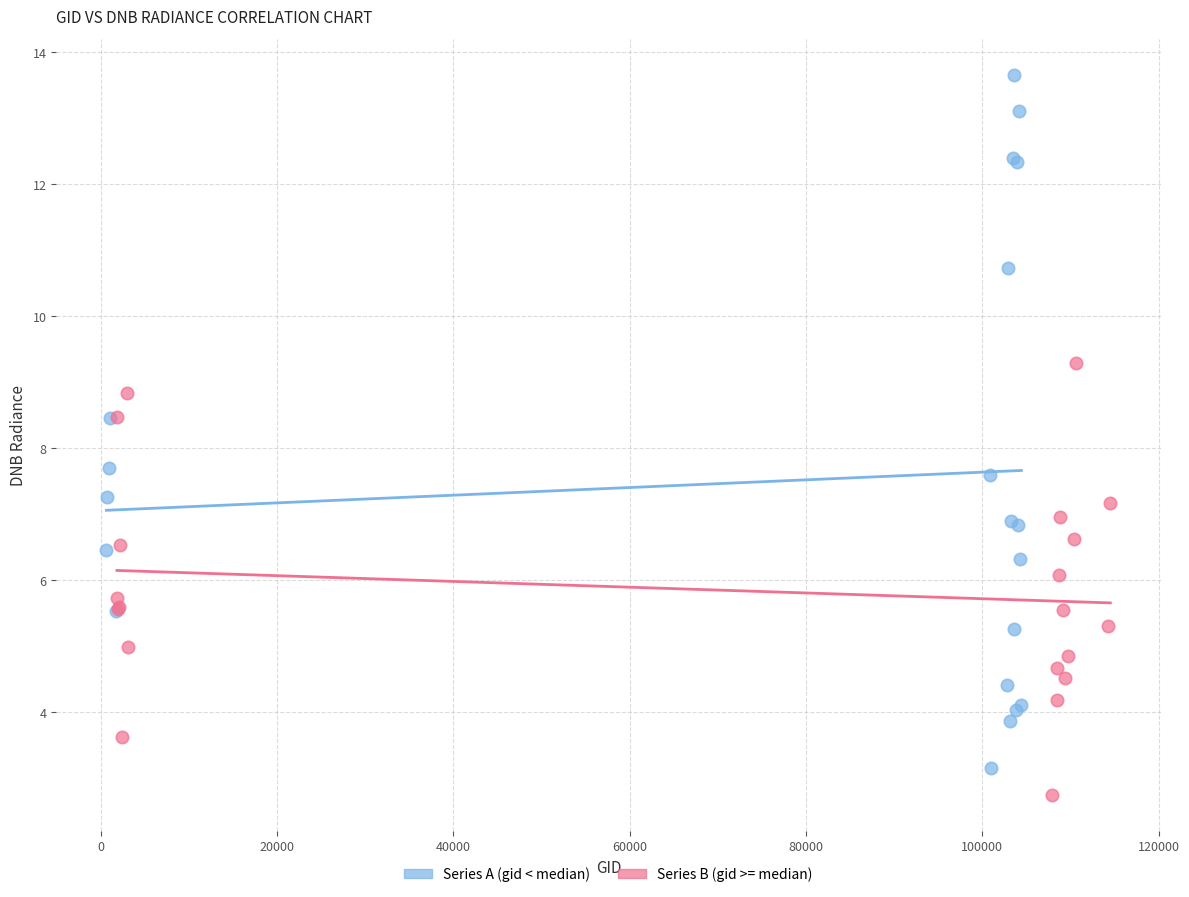

Which series has the widest spread of Y values?

Series A (gid < median)